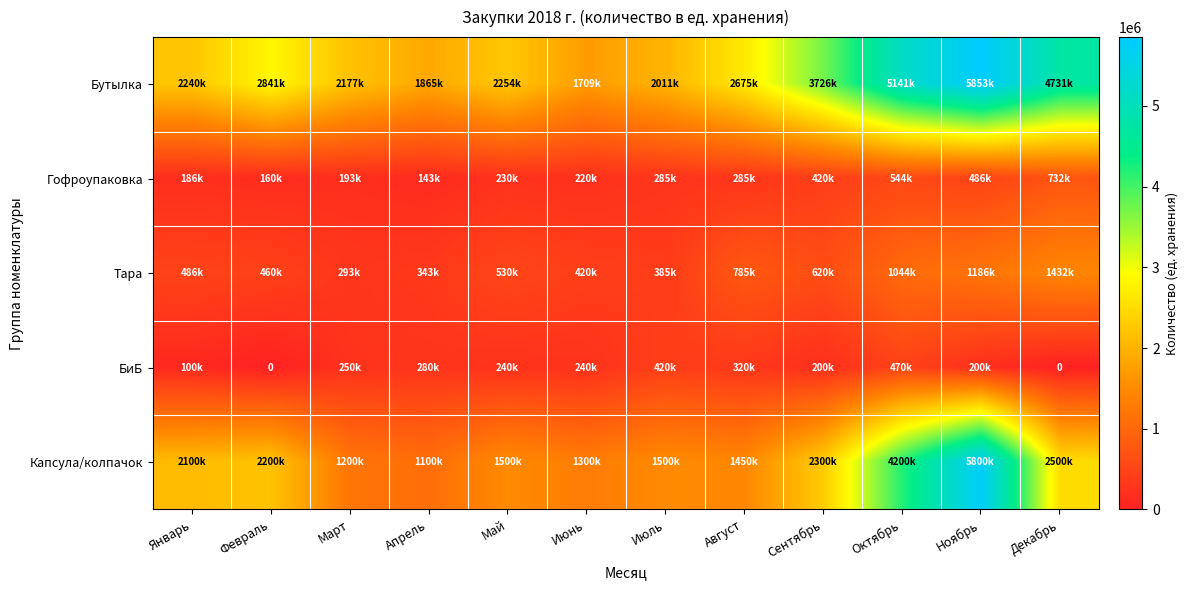

True or false: Бутылка has a value of 3421374 at Январь.

False